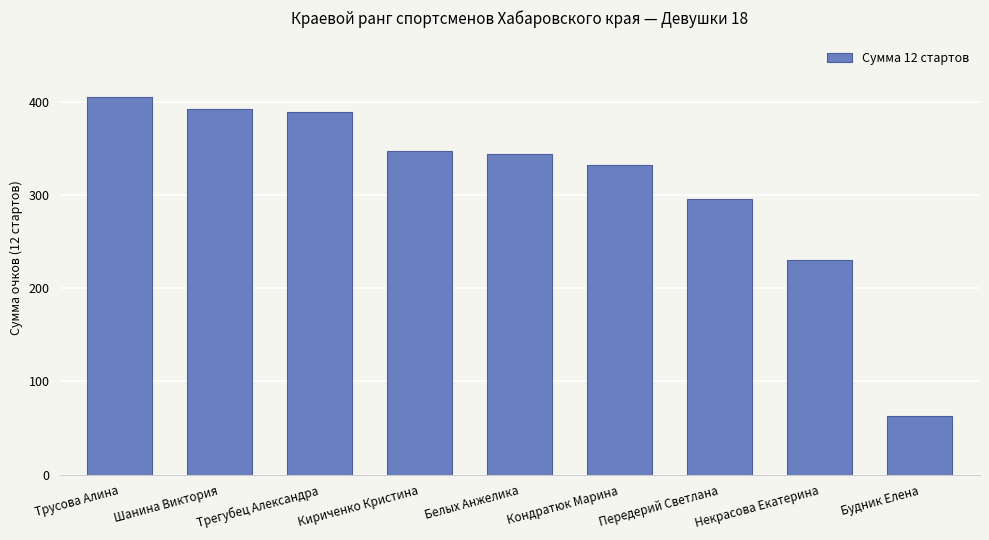

The chart shows a value of 91 at Будник Елена. True or false?

False